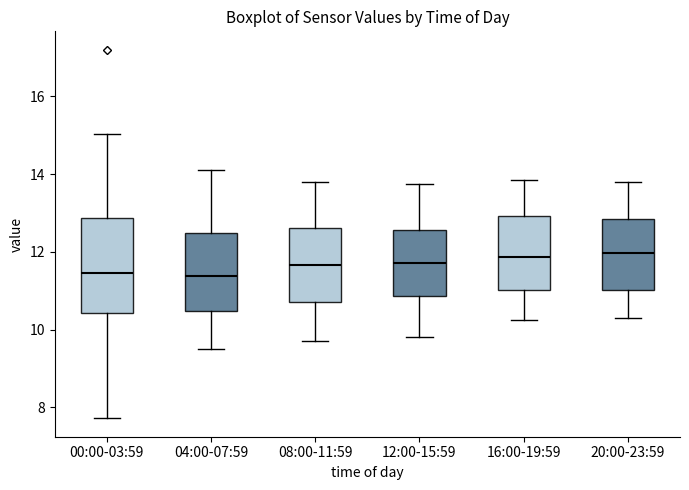

Reading left to right, read every box against the y-axis: the position of its median line, the range the box covers, and the ends of its whiskers. The values are not printed on the chart, so give them approximately, as read against the axis.

00:00-03:59: median 11.4, box 10.4 to 12.8, whiskers 7.8 to 15.0
04:00-07:59: median 11.4, box 10.4 to 12.4, whiskers 9.6 to 14.2
08:00-11:59: median 11.6, box 10.8 to 12.6, whiskers 9.8 to 13.8
12:00-15:59: median 11.8, box 10.8 to 12.6, whiskers 9.8 to 13.8
16:00-19:59: median 11.8, box 11.0 to 13.0, whiskers 10.2 to 13.8
20:00-23:59: median 12.0, box 11.0 to 12.8, whiskers 10.4 to 13.8